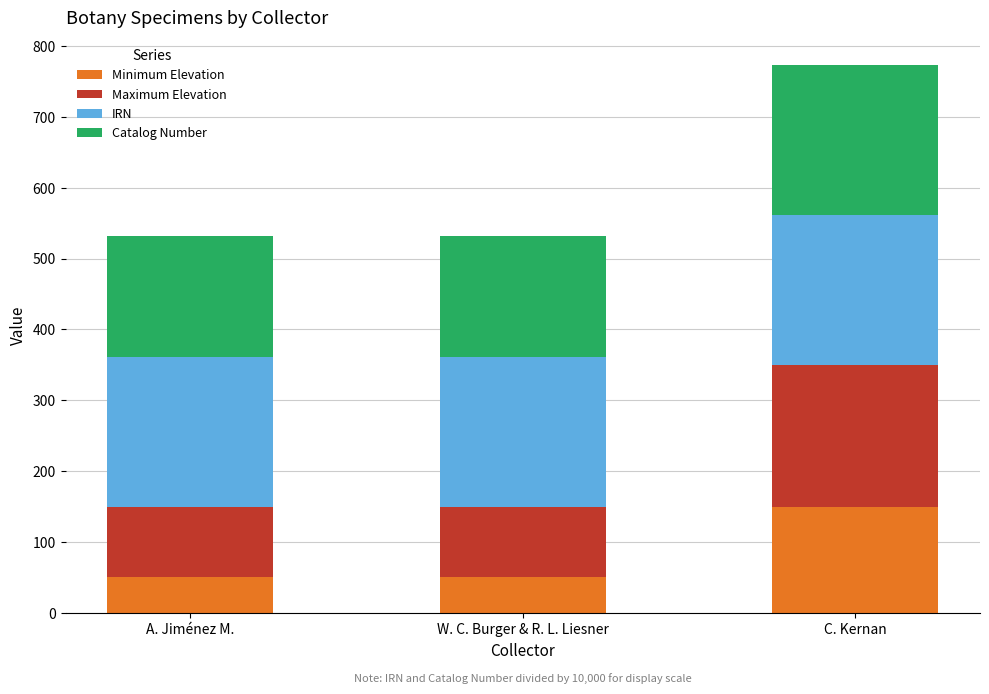

What value does the Minimum Elevation series have at W. C. Burger & R. L. Liesner?

50.0